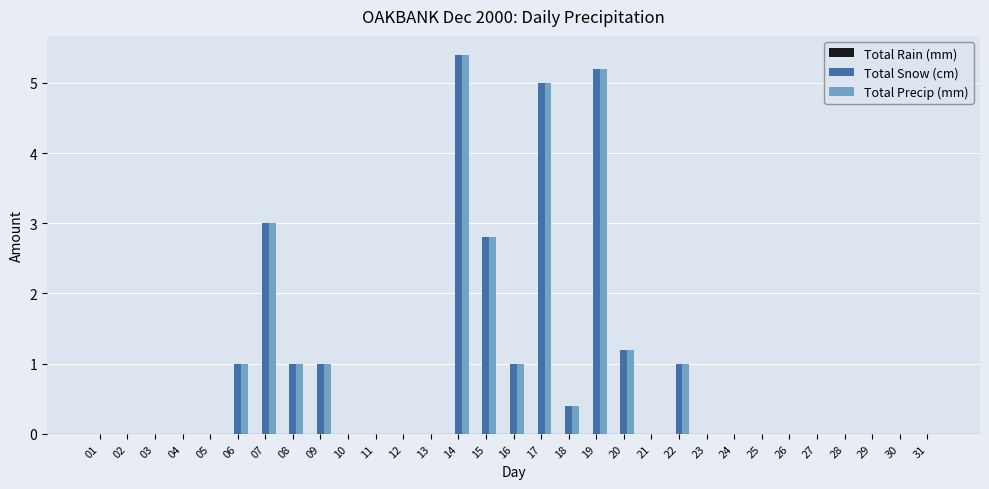

The Total Precip (mm) series shows -2.0 at 01. True or false?

False